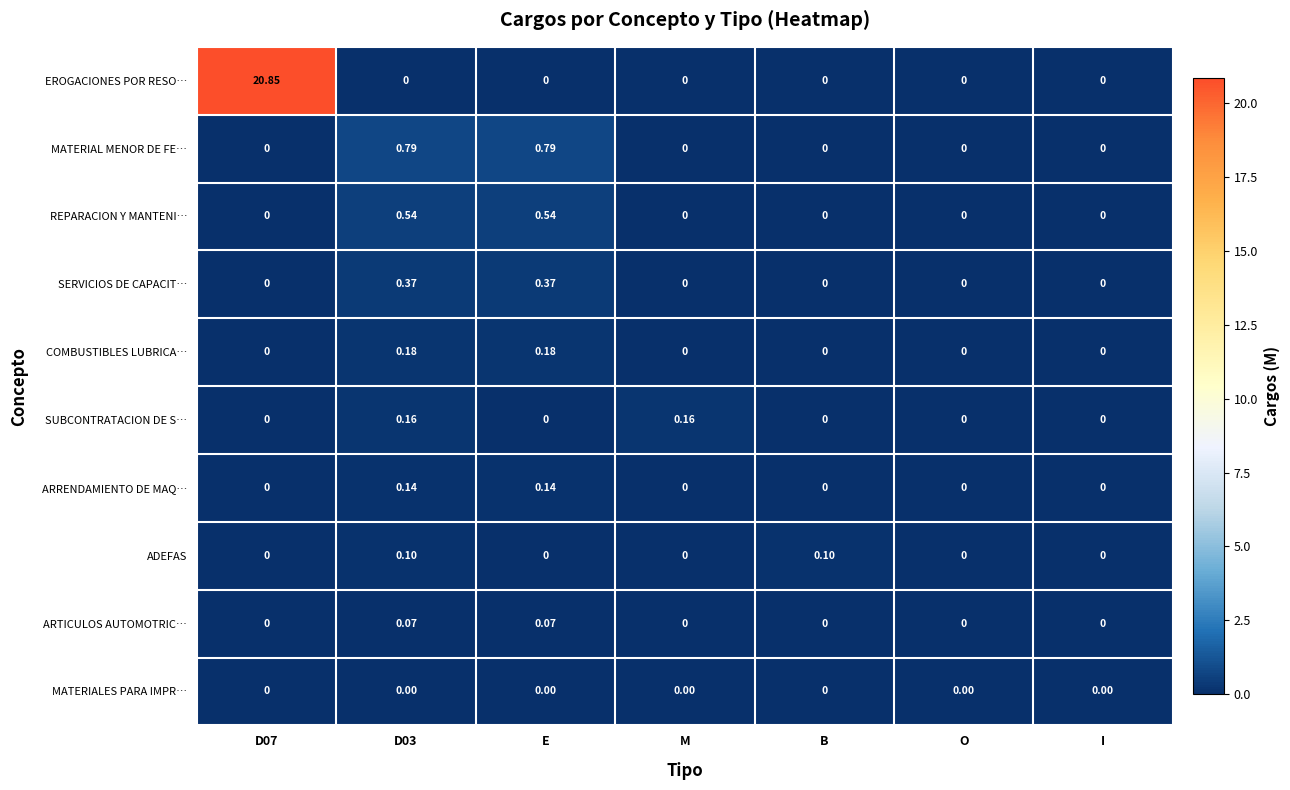

Which series changed the most between D03 and O?

MATERIAL MENOR DE FE…